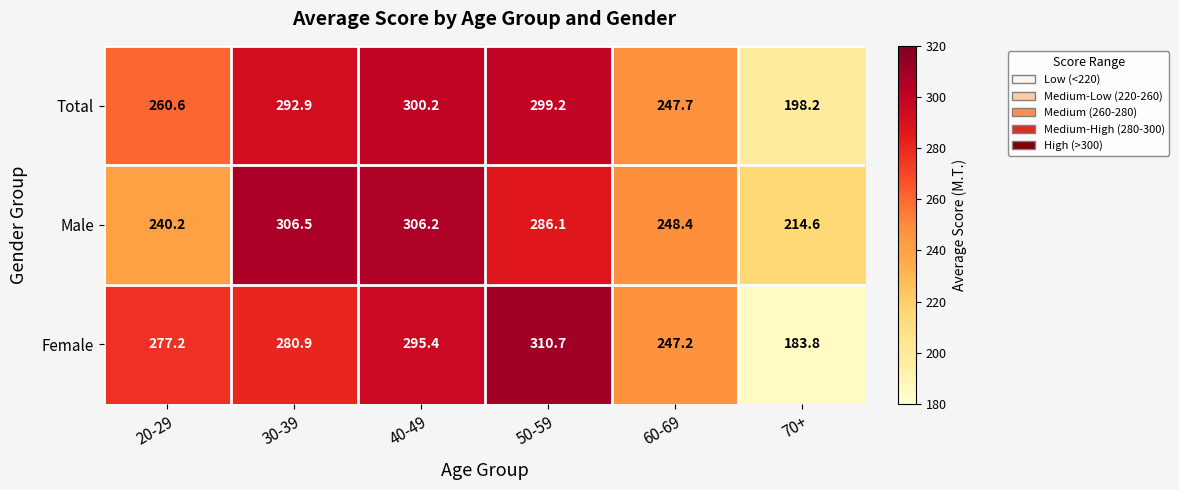

The Female series shows 310.7 at 50-59. True or false?

True